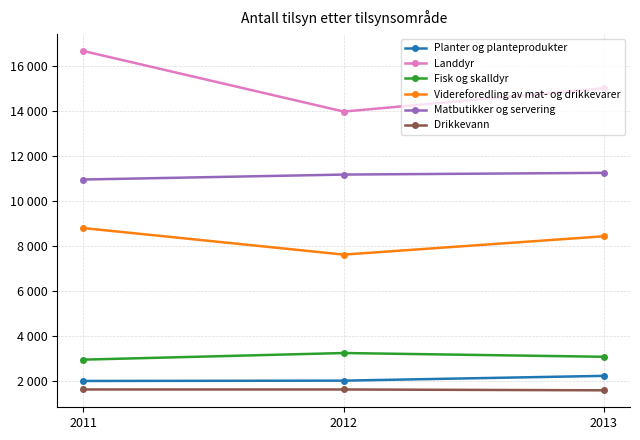

Which category has the highest value across all series?

2011